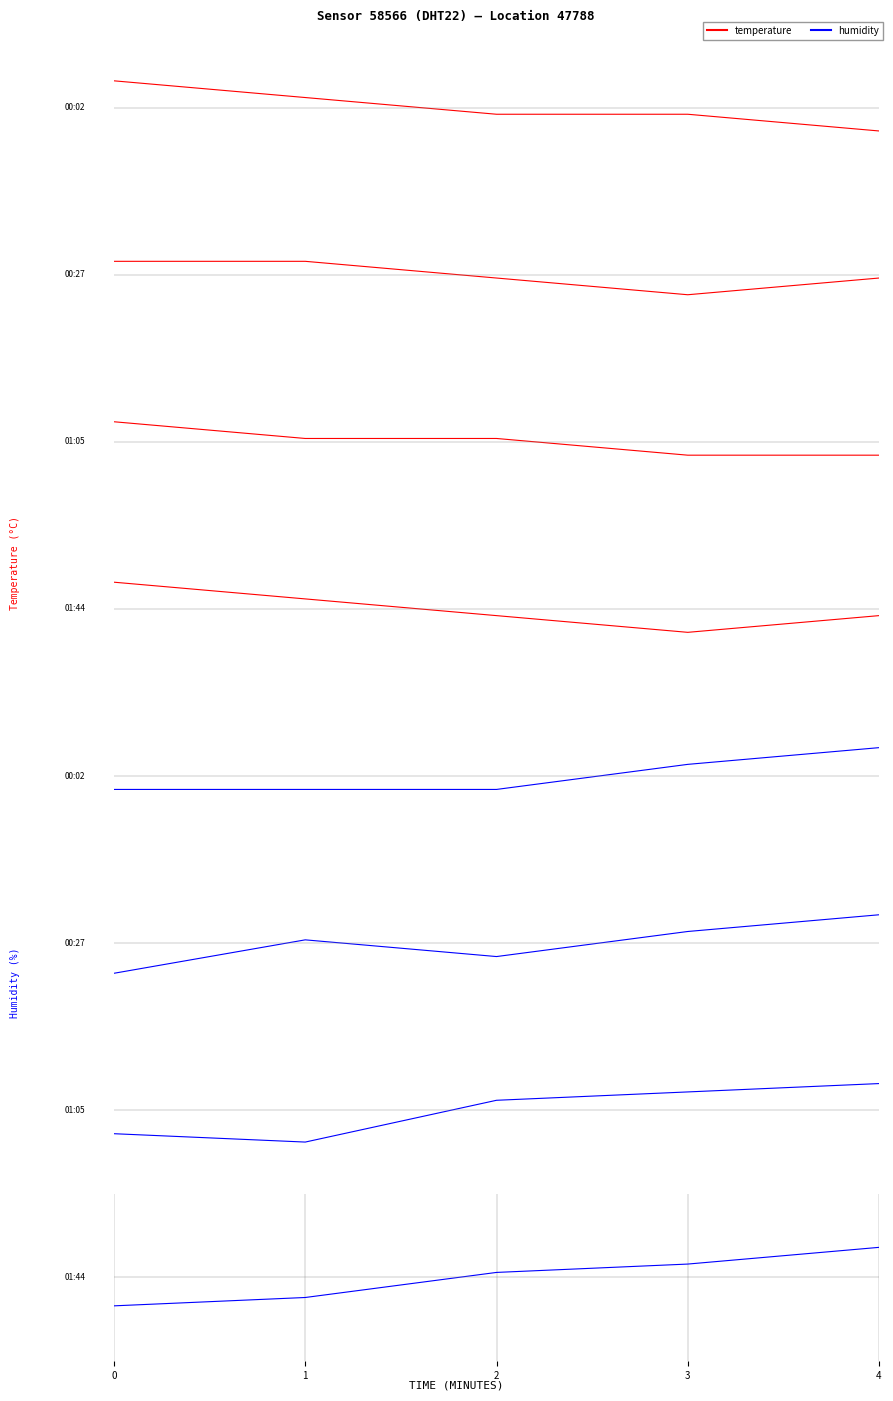

Which series has the largest total across all categories?

temperature